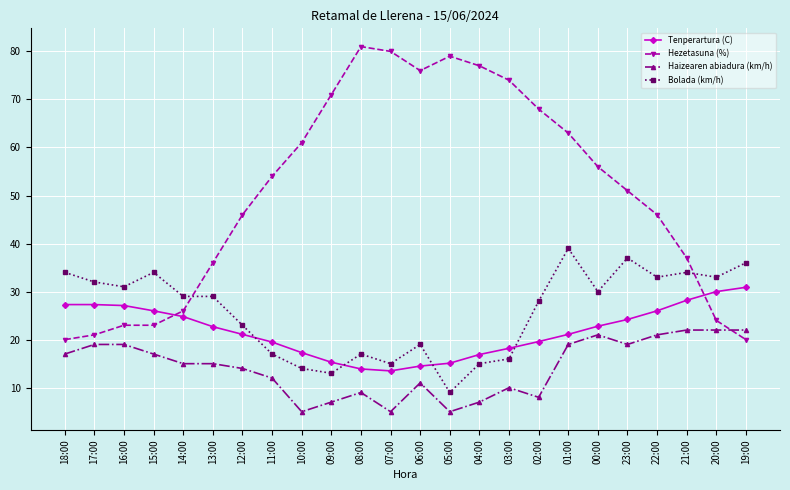

In Tenperartura (C), how many points are lower than both neighbors (excluding endpoints)?

1